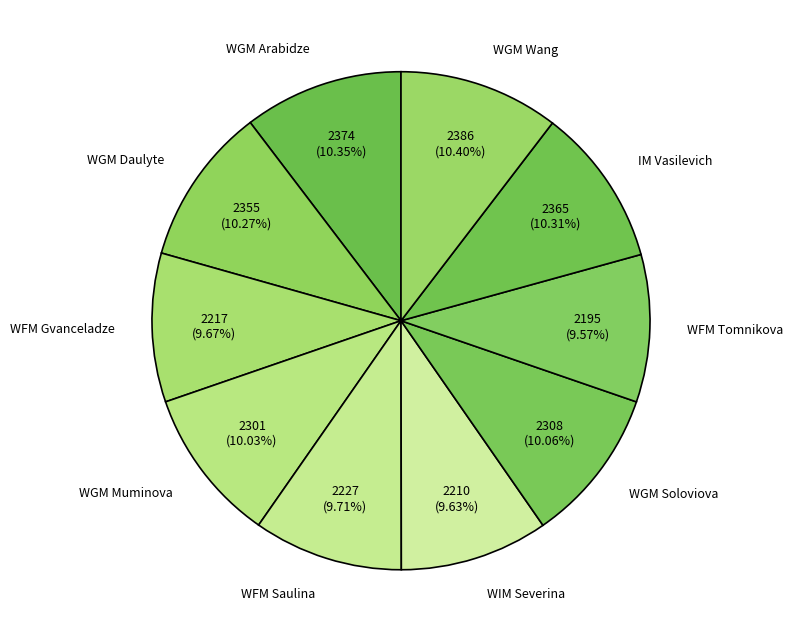

Does WGM Soloviova represent more than half of the total?

No